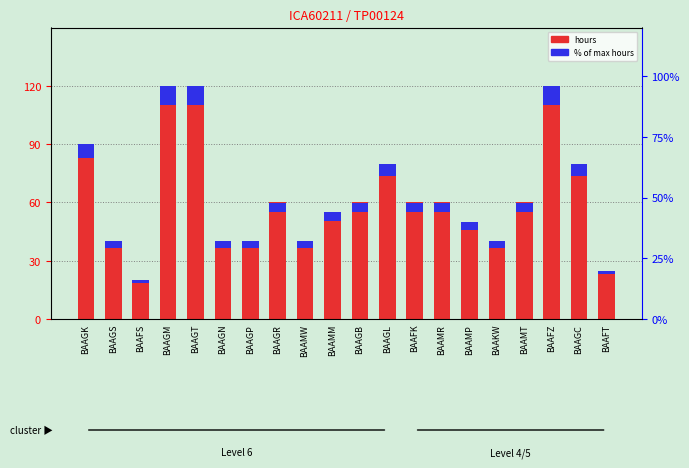

What is the label of the 5th bar from the left?

BAAGT